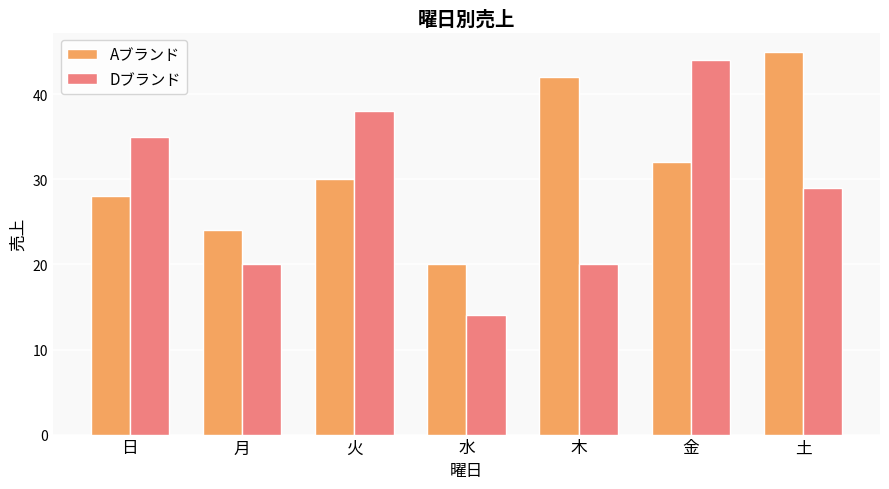

What is the difference between the highest and lowest values at 火?

8